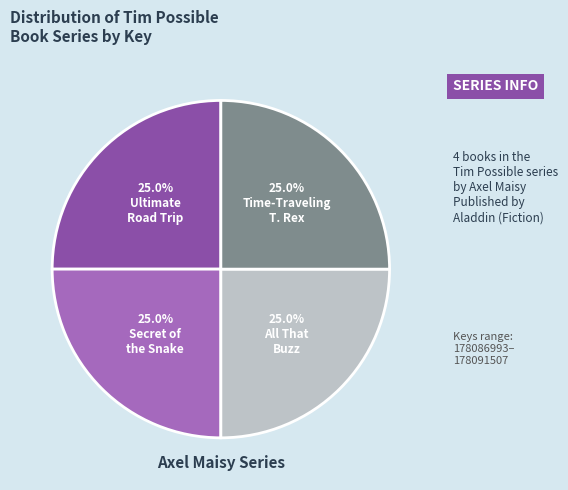

Is there a majority slice in this chart?

No